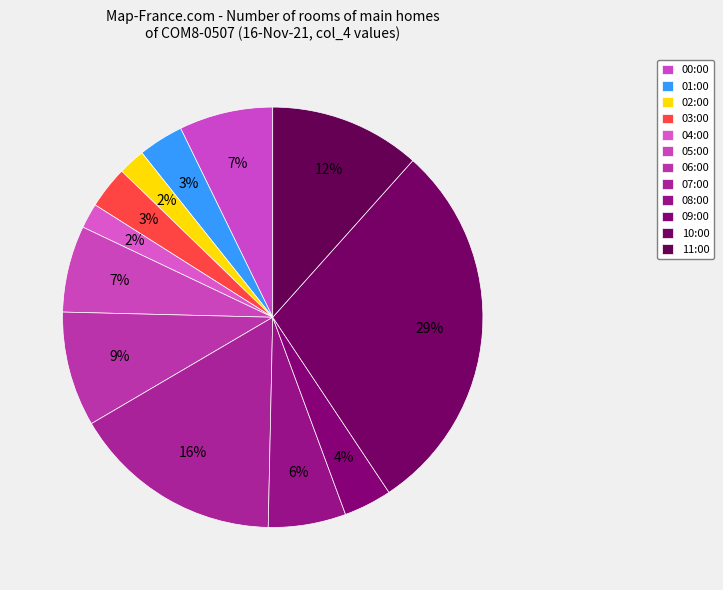

Combined, what portion of the pie is 10:00 and 01:00?

32.5%